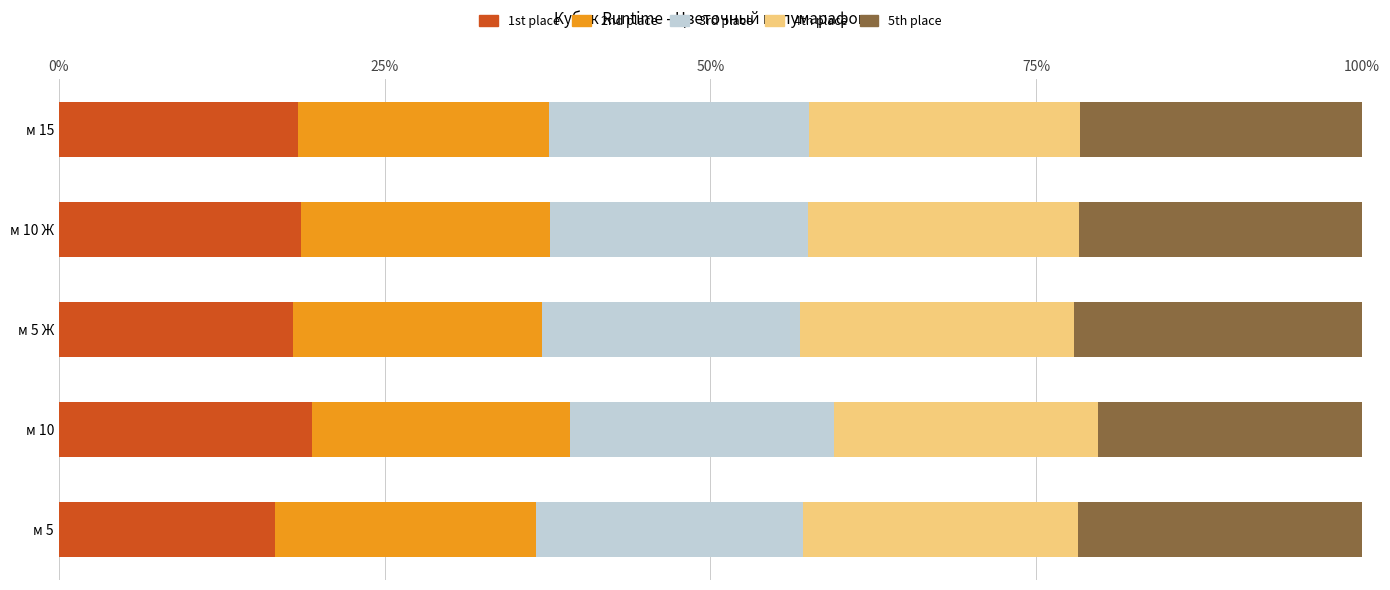

What is the total value across all series at м 5?

100.0